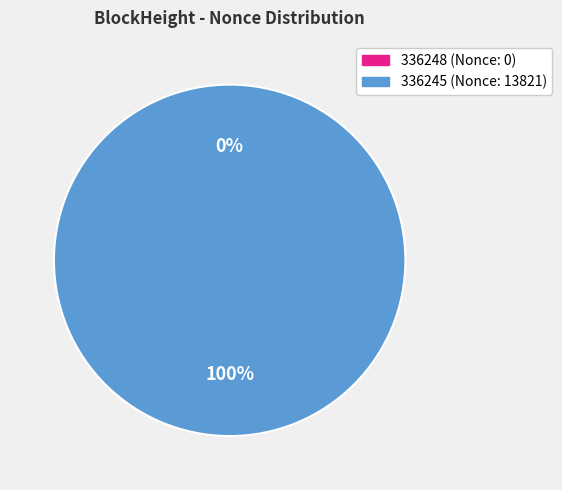

Is there any slice that represents more than half of the pie?

Yes